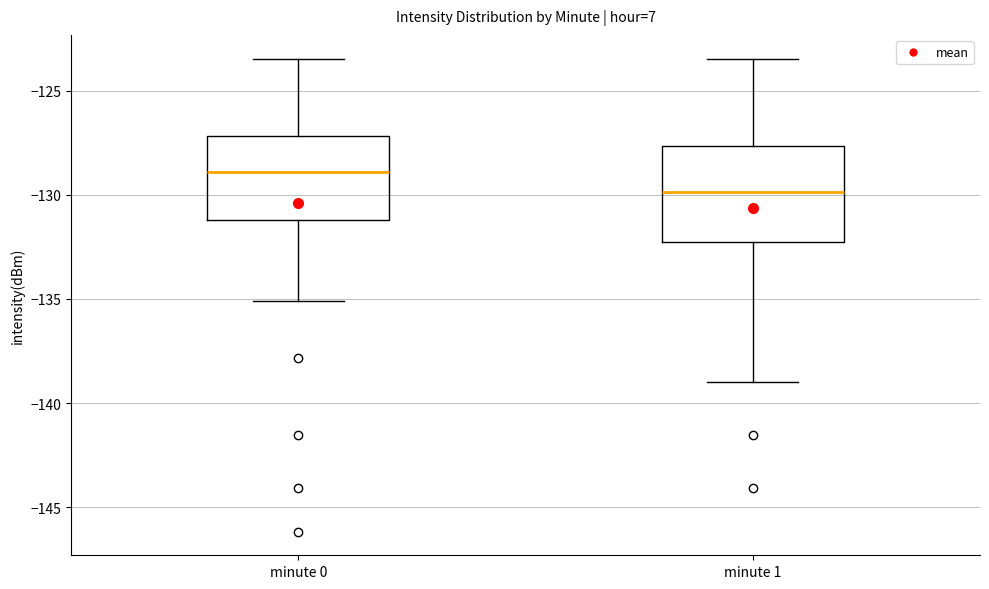

Reading left to right, read every box against the y-axis: the position of its median line, the range the box covers, and the ends of its whiskers. The values are not printed on the chart, so give them approximately, as read against the axis.

minute 0: median -129.0, box -131.0 to -127.0, whiskers -135.0 to -123.5
minute 1: median -130.0, box -132.5 to -127.5, whiskers -139.0 to -123.5